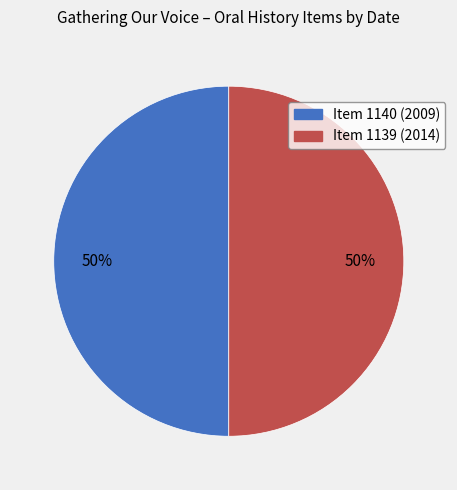

To the nearest percent, what is the average slice percentage?

50%